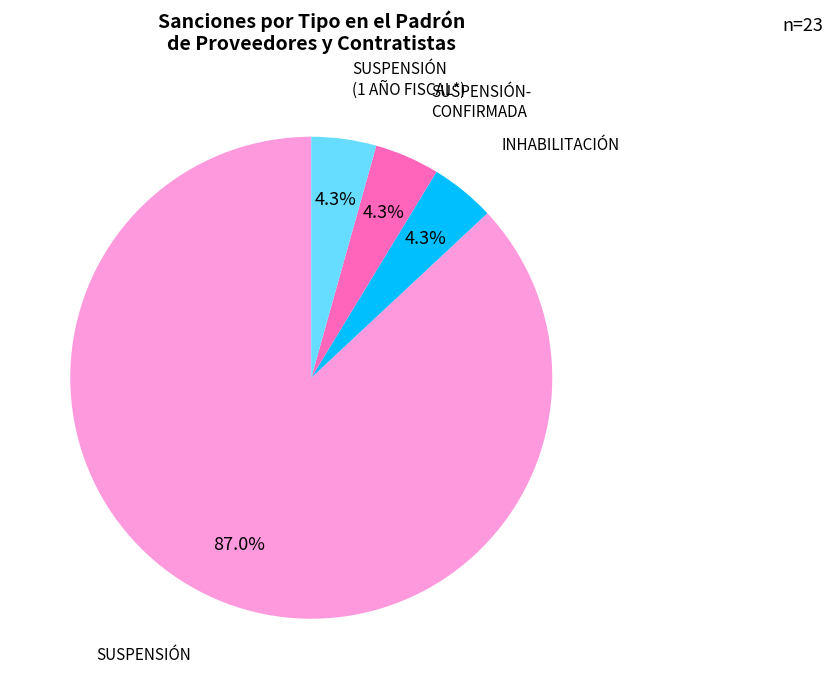

Does any single category account for the majority?

Yes